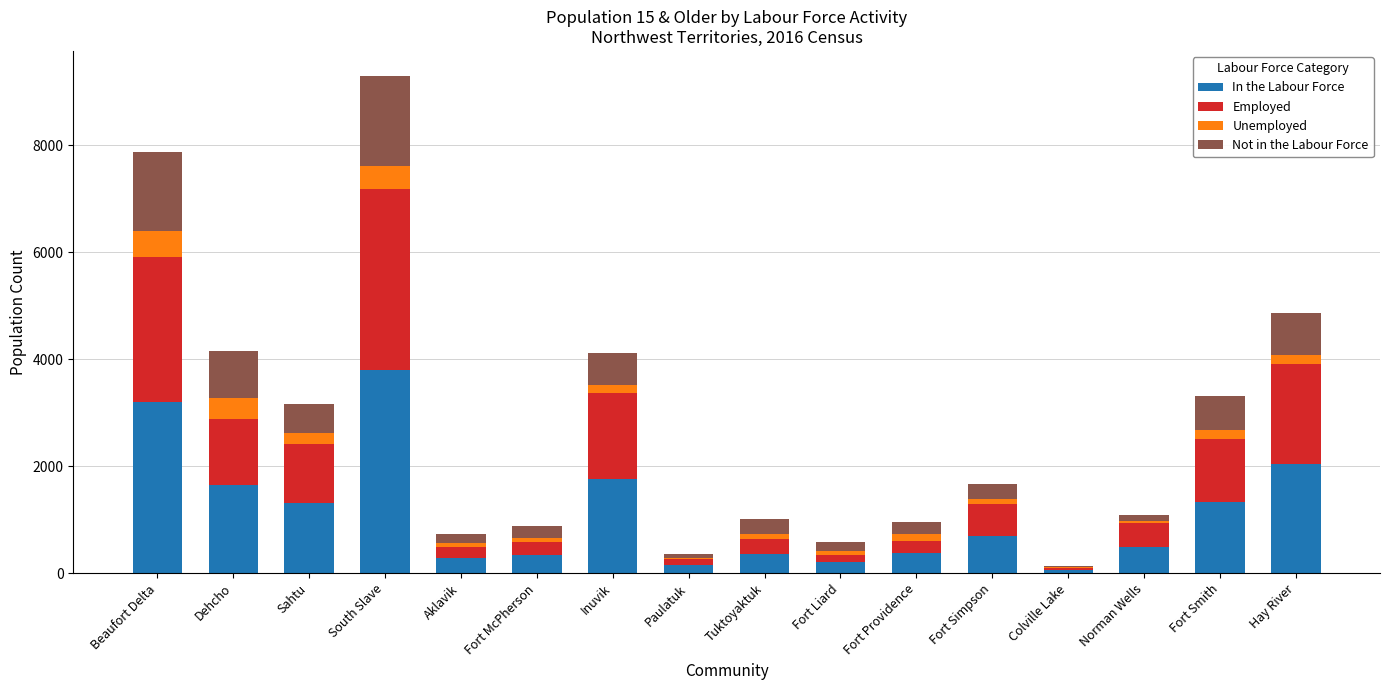

At which category is the sum across all series the highest?

South Slave